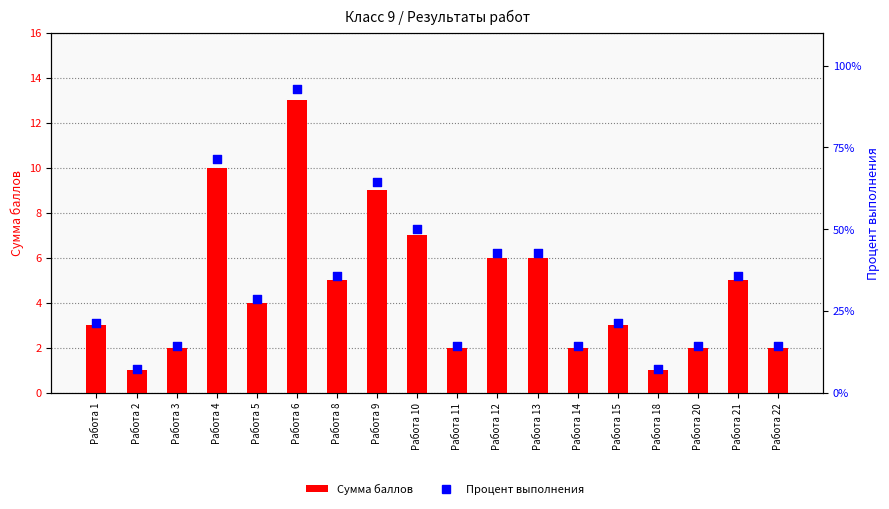

Which series has the largest total across all categories?

Процент выполнения